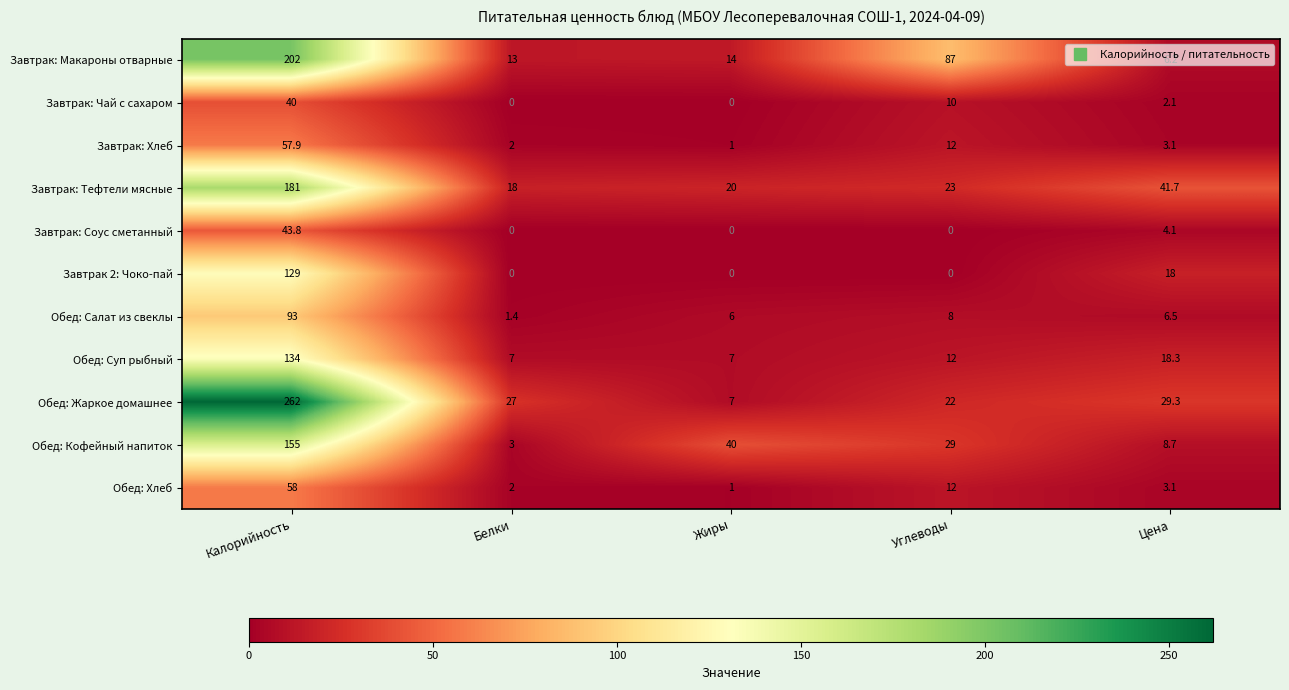

True or false: Обед: Жаркое домашнее has a value of 29.3 at Цена.

True